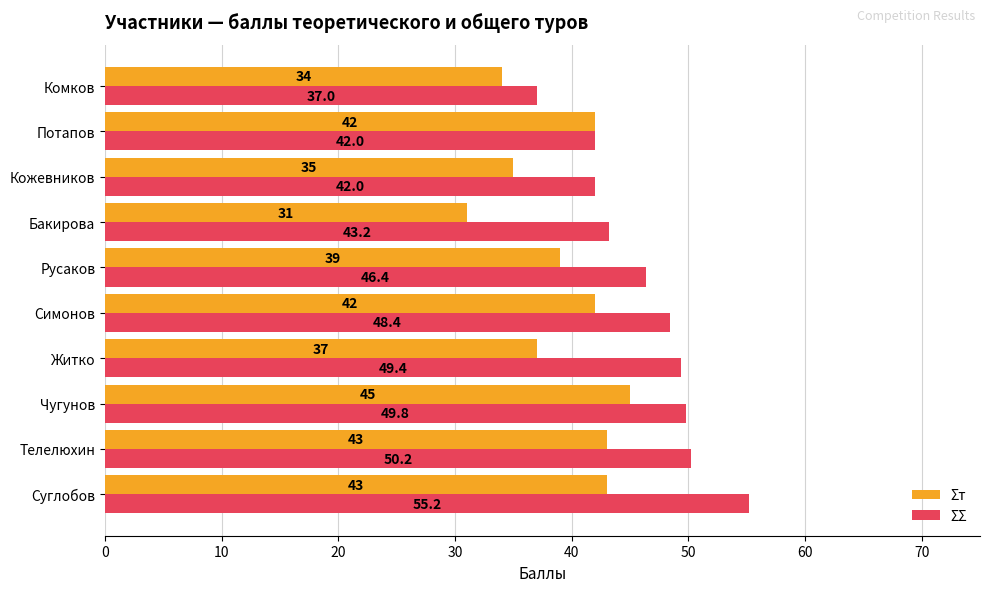

What is the maximum value for Σт?

45.0